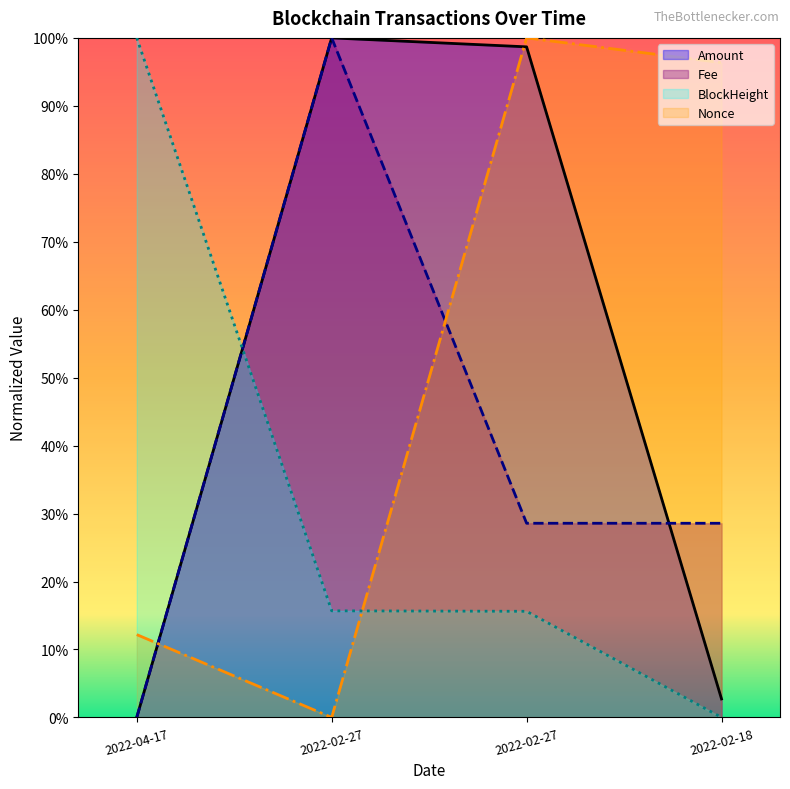

List the labels in order of Amount value, largest first.

2022-02-27, 2022-02-27, 2022-02-18, 2022-04-17